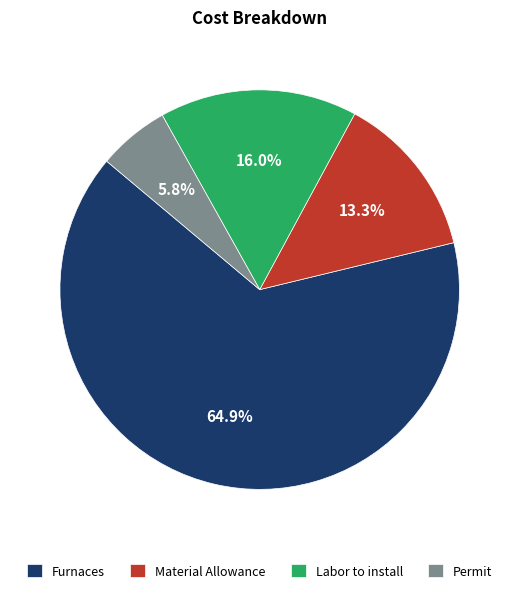

How many segments does this pie chart have?

4